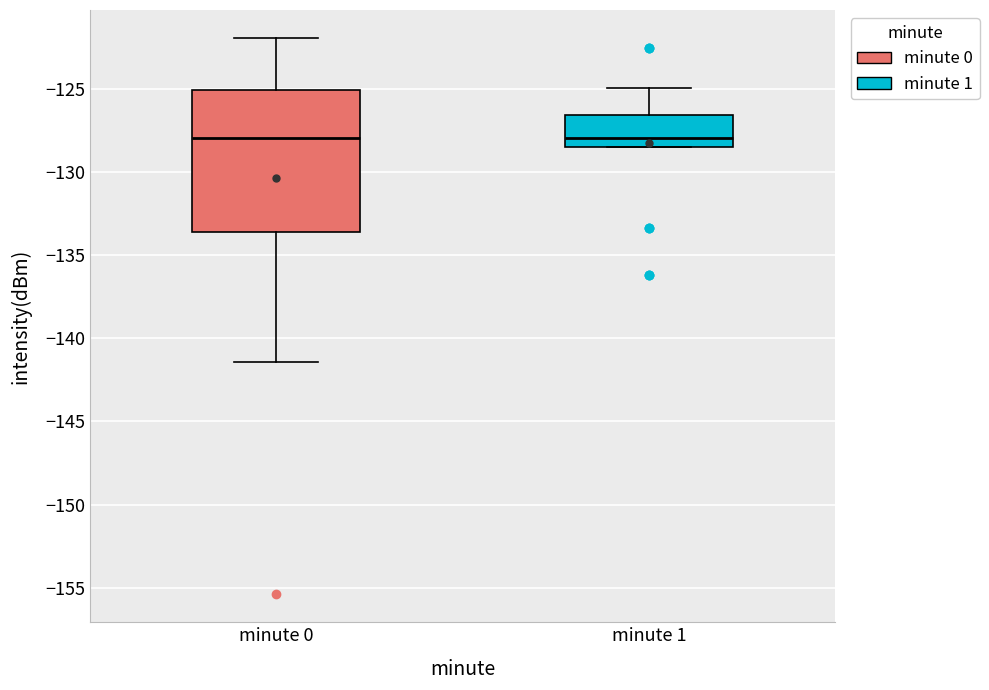

Comparing the boxes themselves (not the whiskers), which one is the tallest?

minute 0